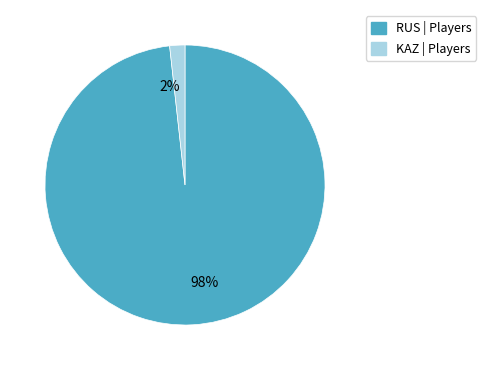

Do RUS and KAZ together represent more than half of the pie?

Yes